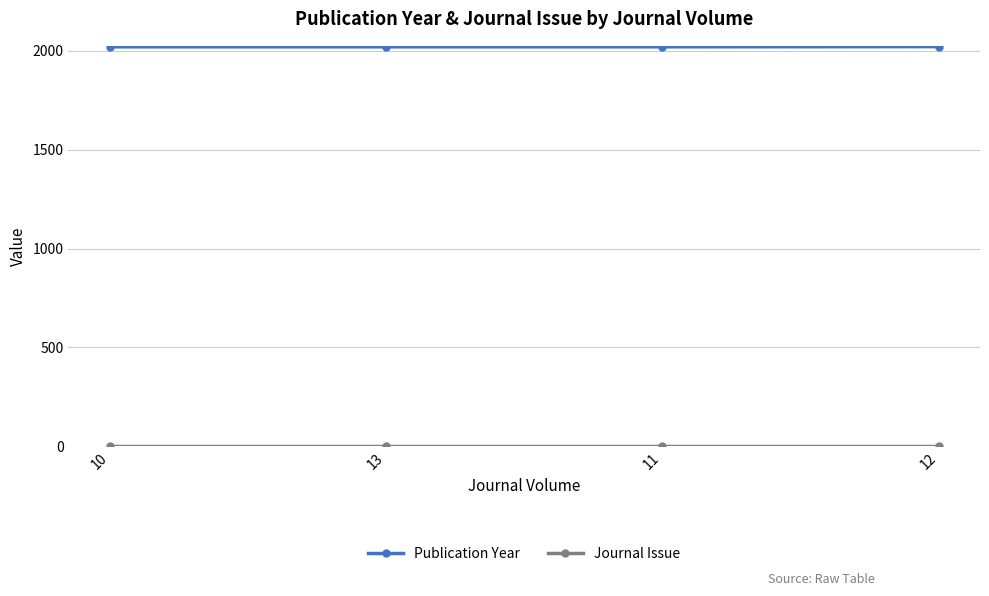

At how many categories does at least one series exceed 451?

4